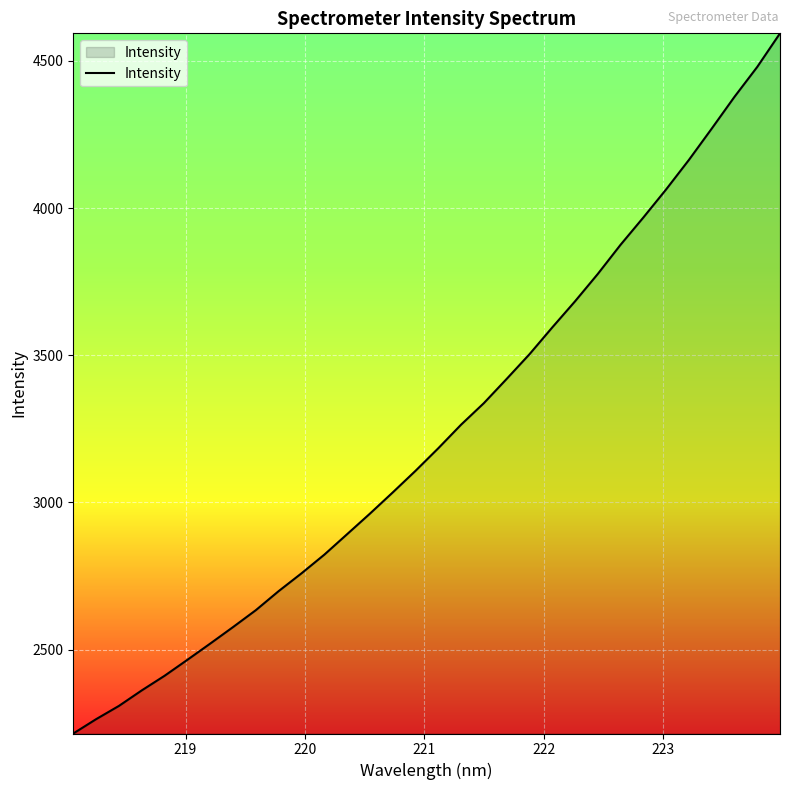

How many lines are shown in the chart?

1